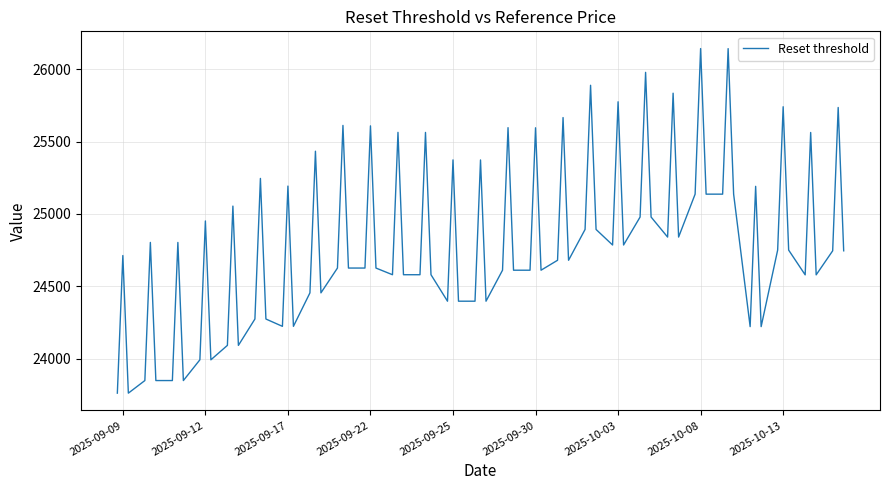

What is the difference between the maximum and minimum values?

2379.8